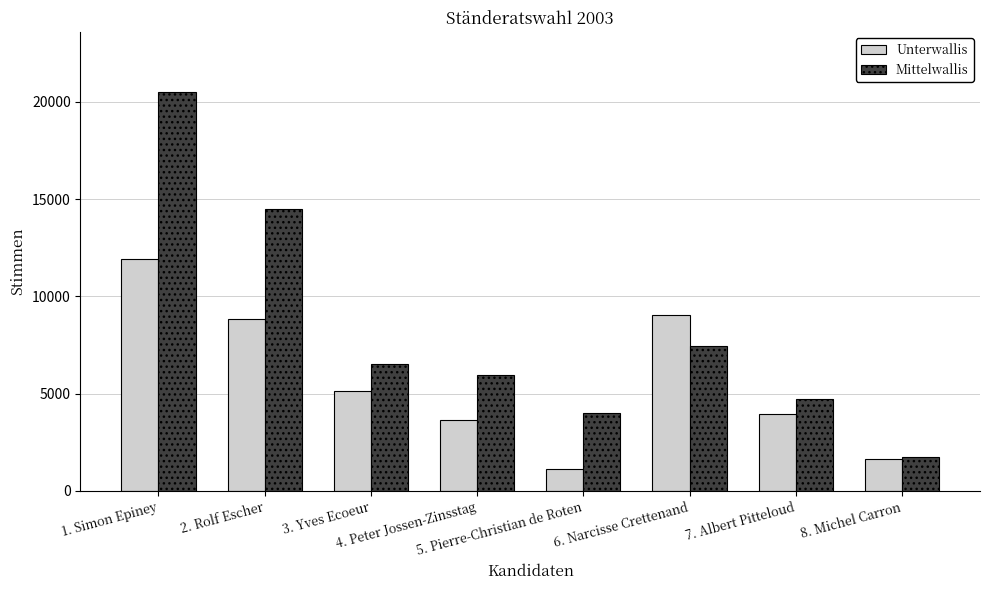

At how many categories does at least one series exceed 5013?

5